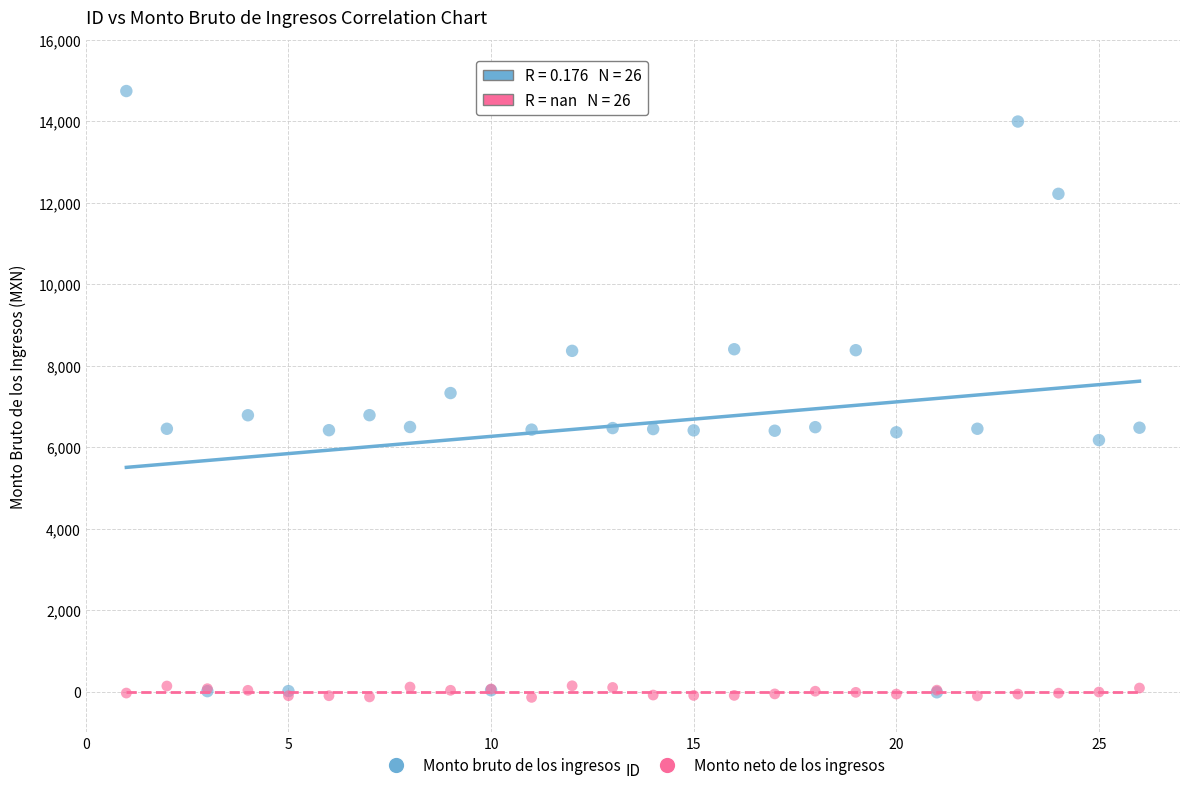

Which series has the largest Y range (max minus min)?

Monto bruto de los ingresos